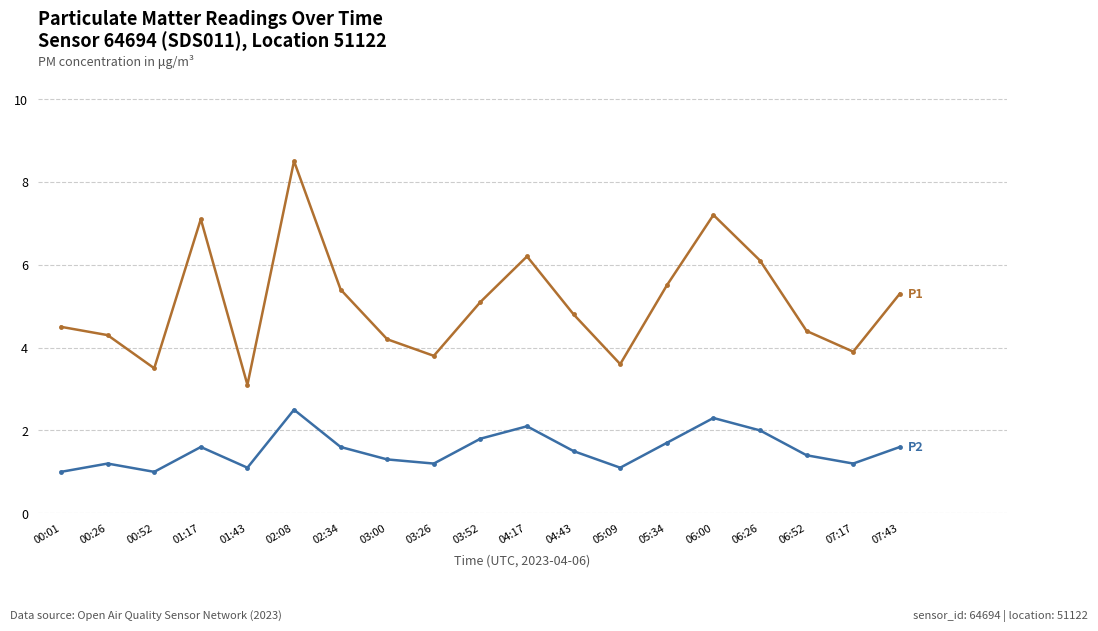

Count the number of data series in this chart.

2